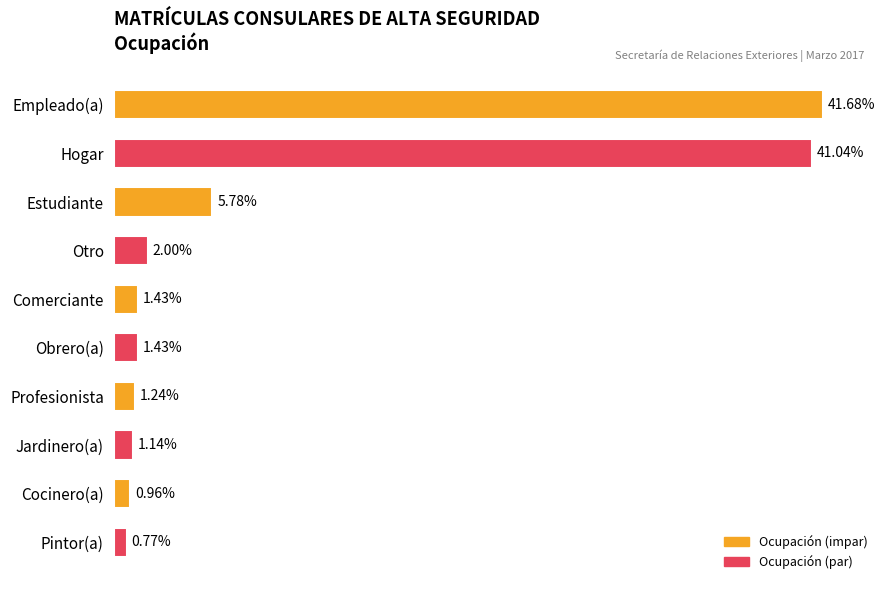

What is the average value?

0.1